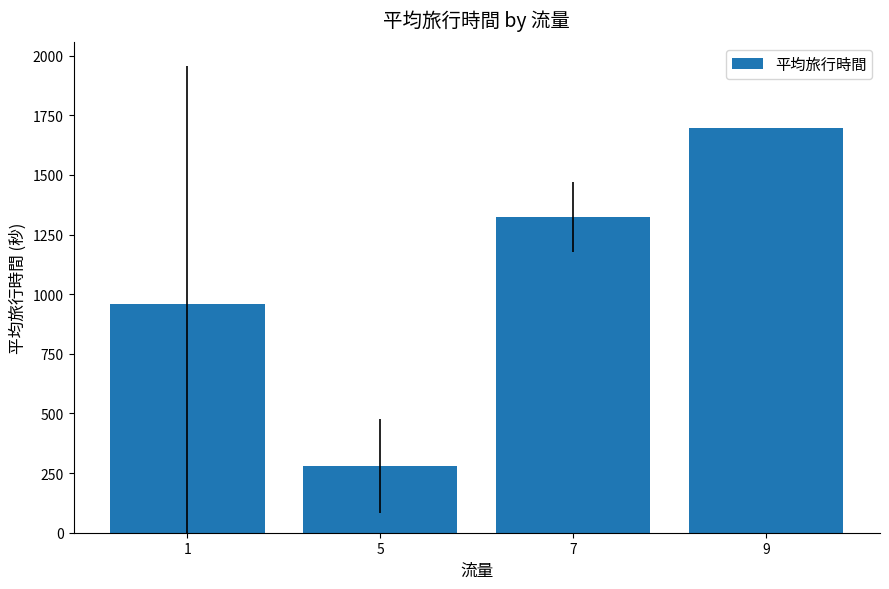

What is the ratio of the value at 1 to the value at 7?

0.7